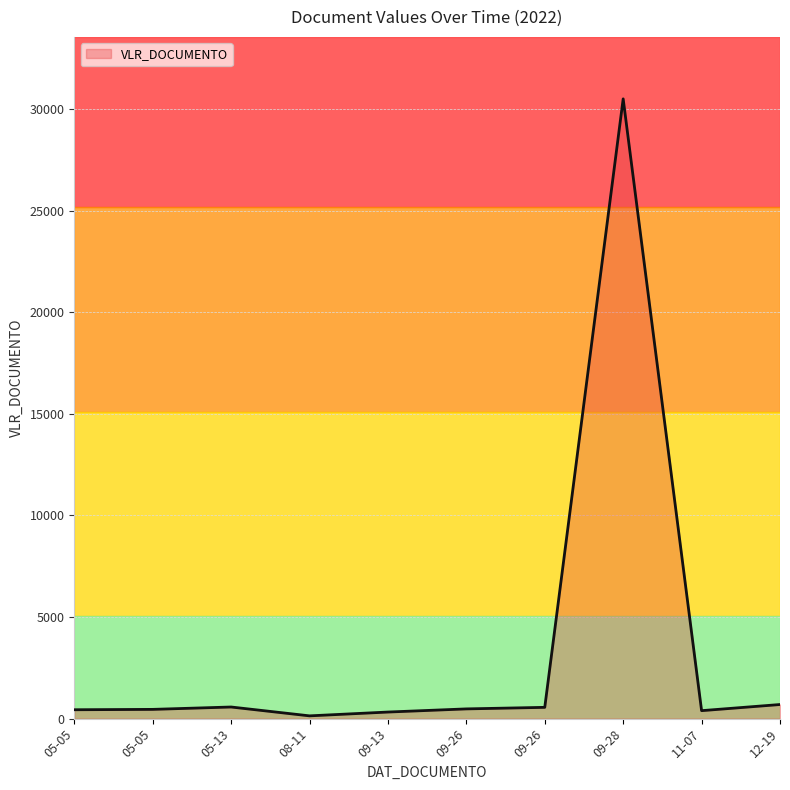

How many lines are shown in the chart?

1